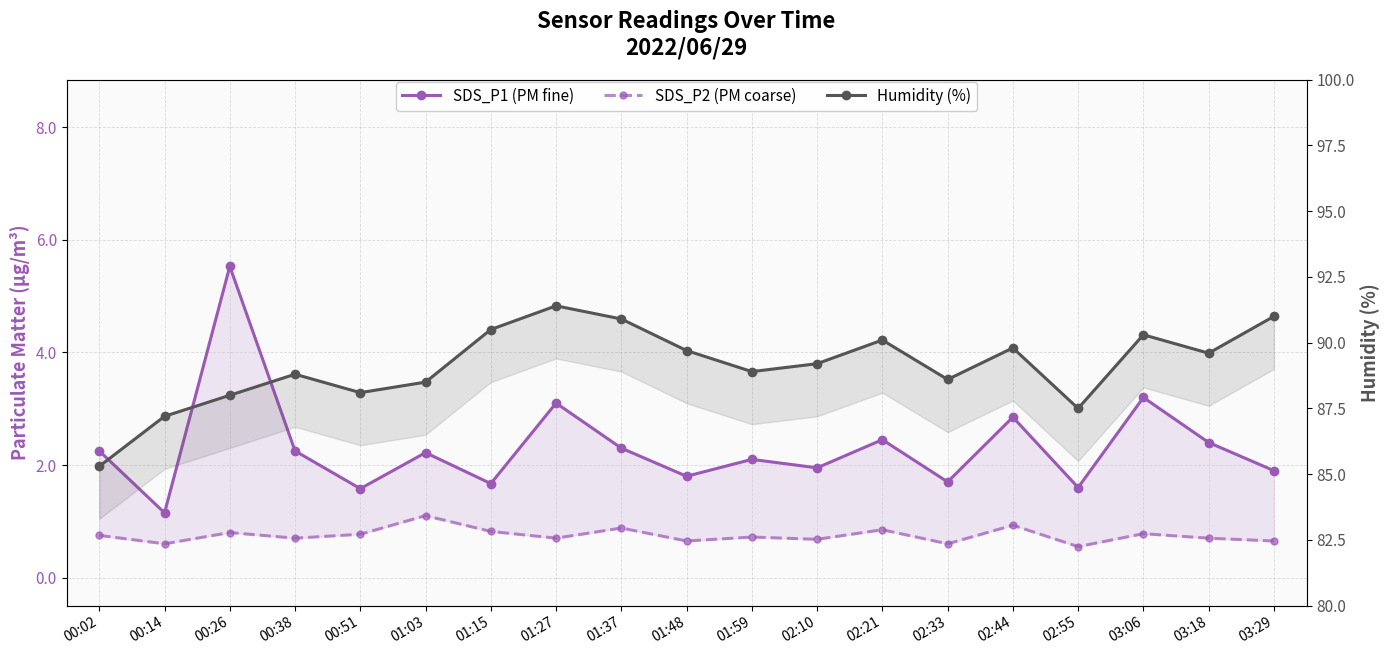

Reading left to right, what are all the values shown in this chart?

SDS_P1 (PM fine): 00:02=2.2	00:14=1.1	00:26=5.5	00:38=2.2	00:51=1.6	01:03=2.2	01:15=1.7	01:27=3.1	01:37=2.3	01:48=1.8	01:59=2.1	02:10=1.9	02:21=2.5	02:33=1.7	02:44=2.9	02:55=1.6	03:06=3.2	03:18=2.4	03:29=1.9
SDS_P2 (PM coarse): 00:02=0.8	00:14=0.6	00:26=0.8	00:38=0.7	00:51=0.8	01:03=1.1	01:15=0.8	01:27=0.7	01:37=0.9	01:48=0.7	01:59=0.7	02:10=0.7	02:21=0.8	02:33=0.6	02:44=0.9	02:55=0.6	03:06=0.8	03:18=0.7	03:29=0.7
Humidity (%): 00:02=85.3	00:14=87.2	00:26=88.0	00:38=88.8	00:51=88.1	01:03=88.5	01:15=90.5	01:27=91.4	01:37=90.9	01:48=89.7	01:59=88.9	02:10=89.2	02:21=90.1	02:33=88.6	02:44=89.8	02:55=87.5	03:06=90.3	03:18=89.6	03:29=91.0